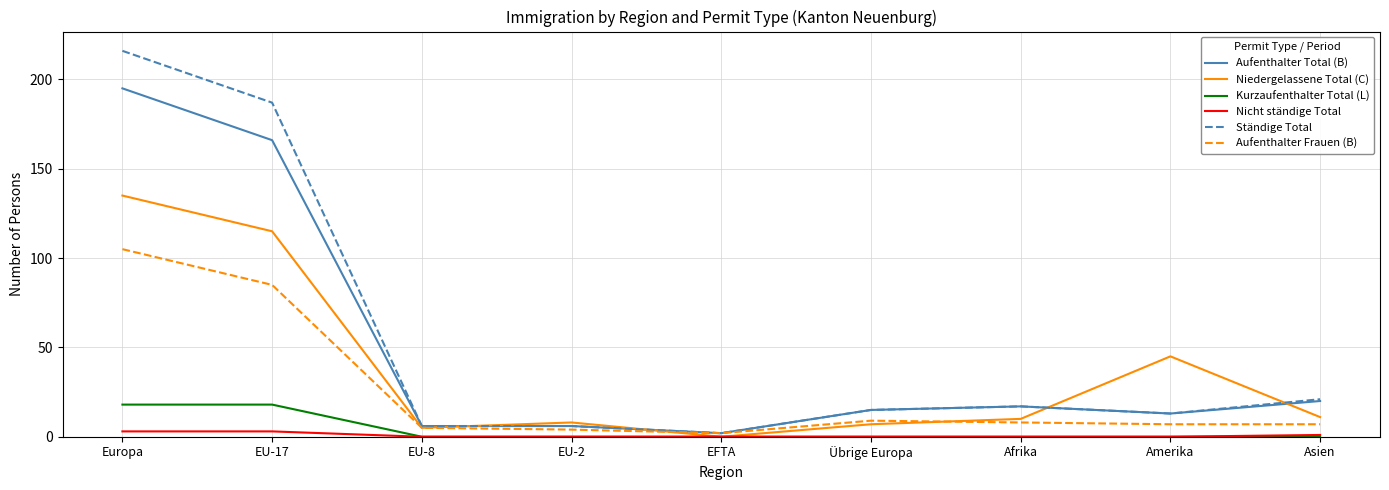

What is the average value of the Ständige Total series?

54